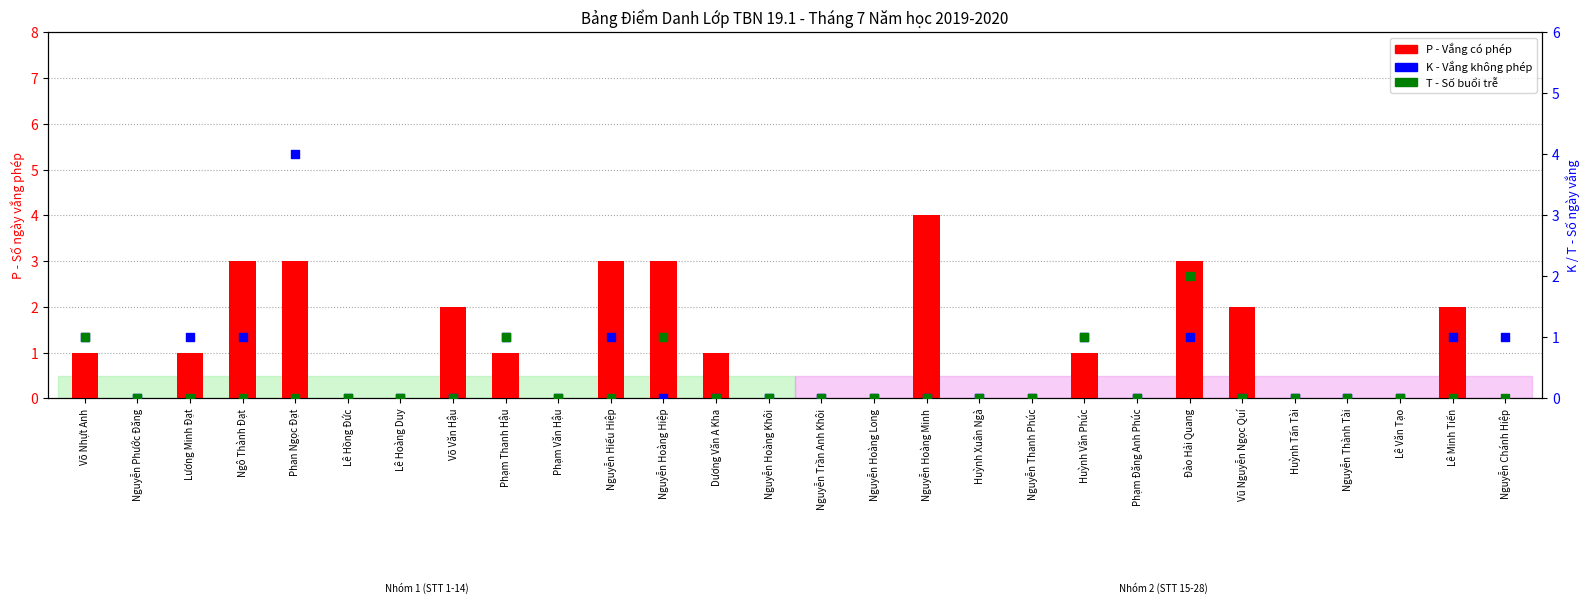

Which series has the largest total across all categories?

P (vắng phép)